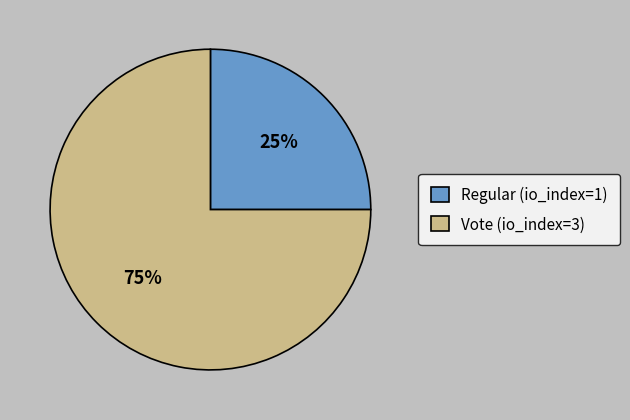

What is the ratio of the value at Regular (io_index=1) to the value at Vote (io_index=3)?

0.3